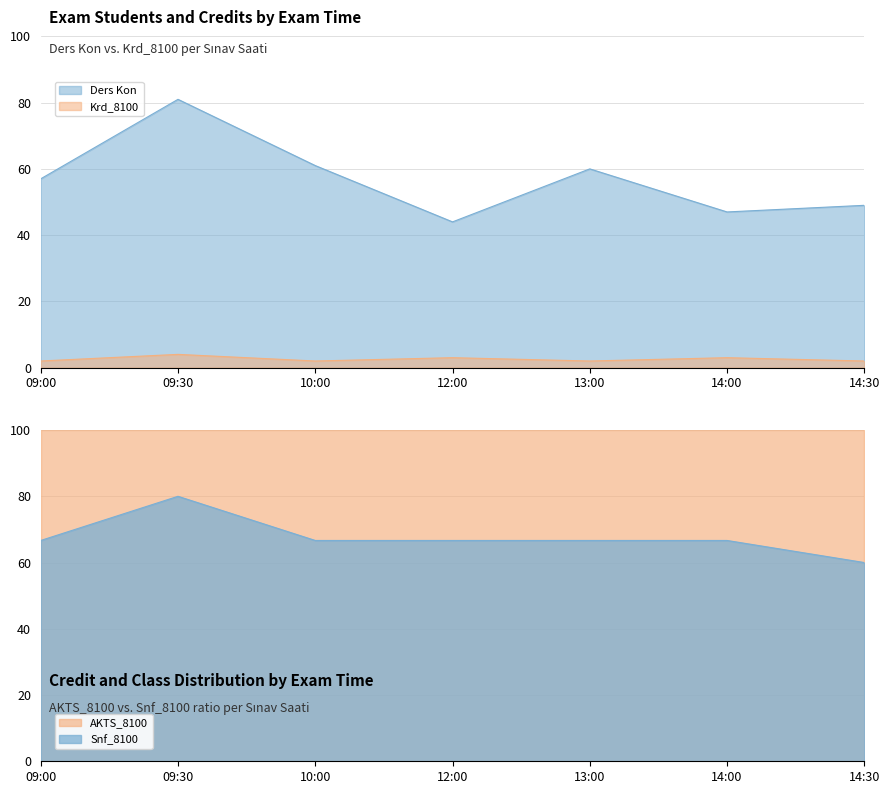

Which category has the lowest value in the Ders Kon series?

12:00